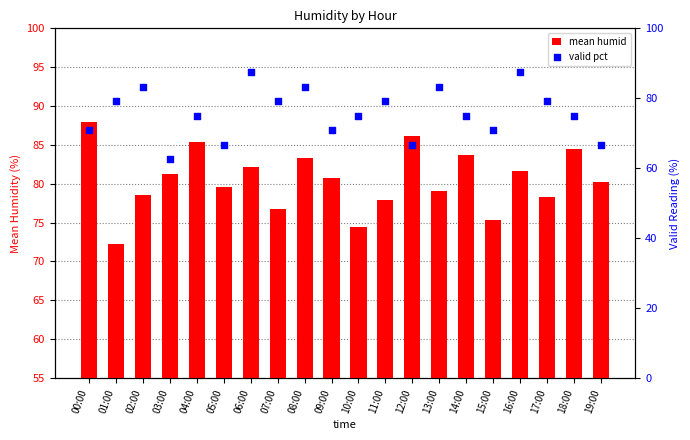

What are all the series names shown in the legend?

mean humid, valid pct